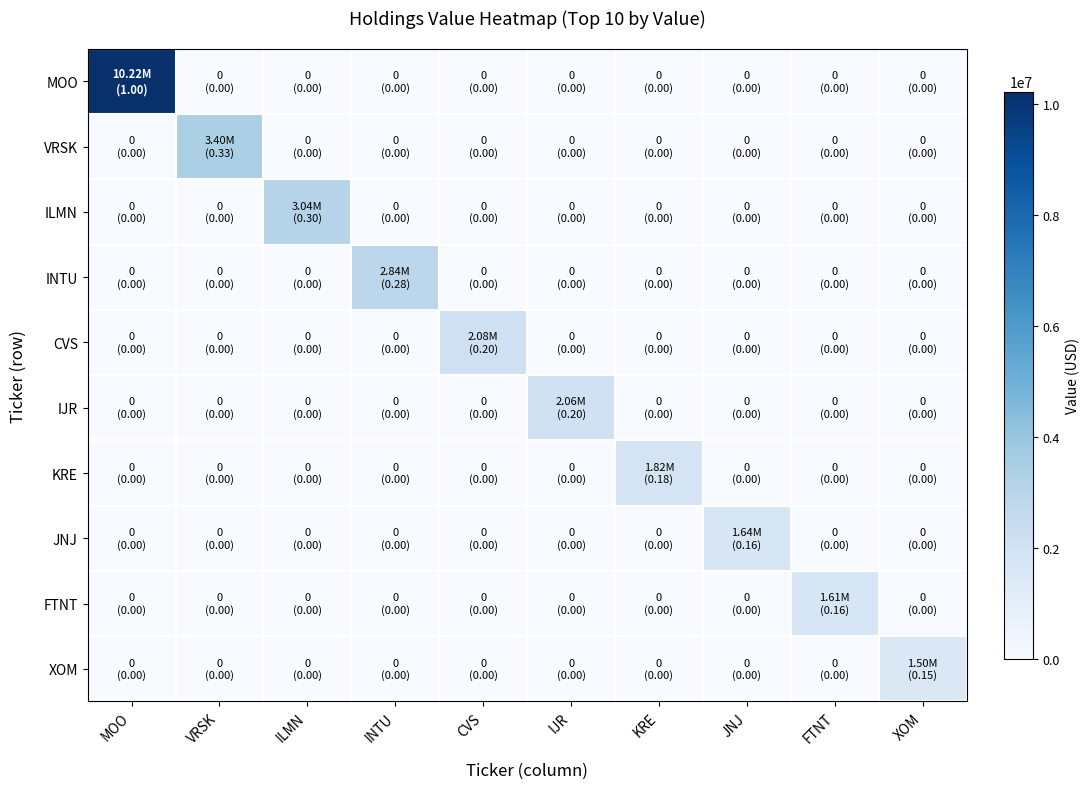

Which series has the largest range (max minus min)?

MOO